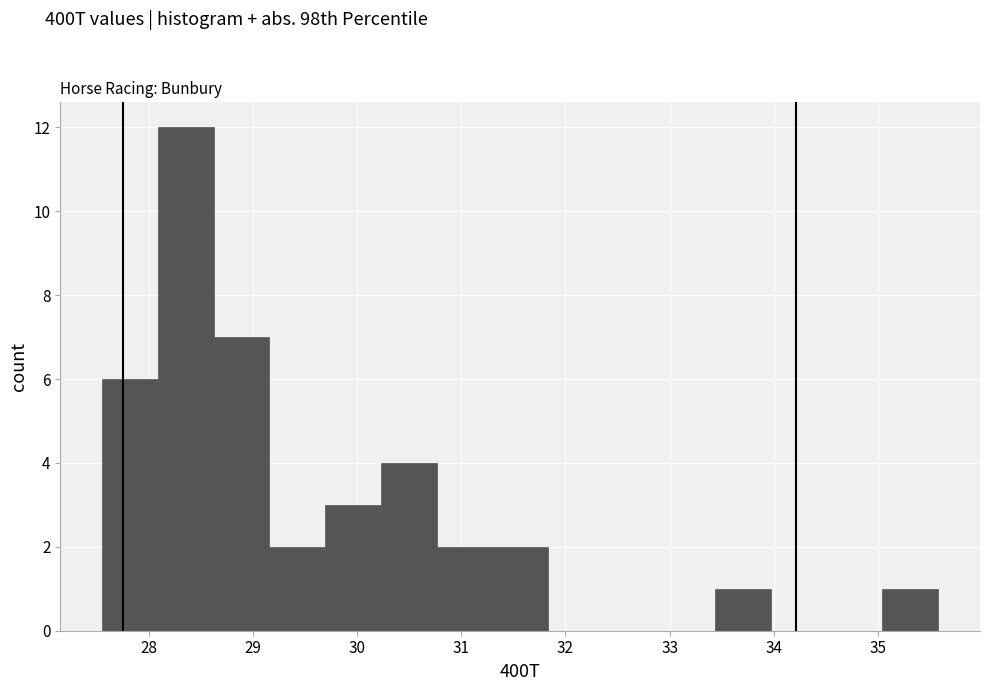

Reading left to right, transcribe this chart: for each bar, give the range it covers on the x-axis and its height. Neither the bar edges nor the heights are printed on the chart, so give them approximately, as read against the axes.

27.6 to 28.1: 6
28.1 to 28.6: 12
28.6 to 29.2: 7
29.2 to 29.7: 2
29.7 to 30.2: 3
30.2 to 30.8: 4
30.8 to 31.3: 2
31.3 to 31.8: 2
31.8 to 32.4: 0
32.4 to 32.9: 0
32.9 to 33.4: 0
33.4 to 34.0: 1
34.0 to 34.5: 0
34.5 to 35.0: 0
35.0 to 35.6: 1